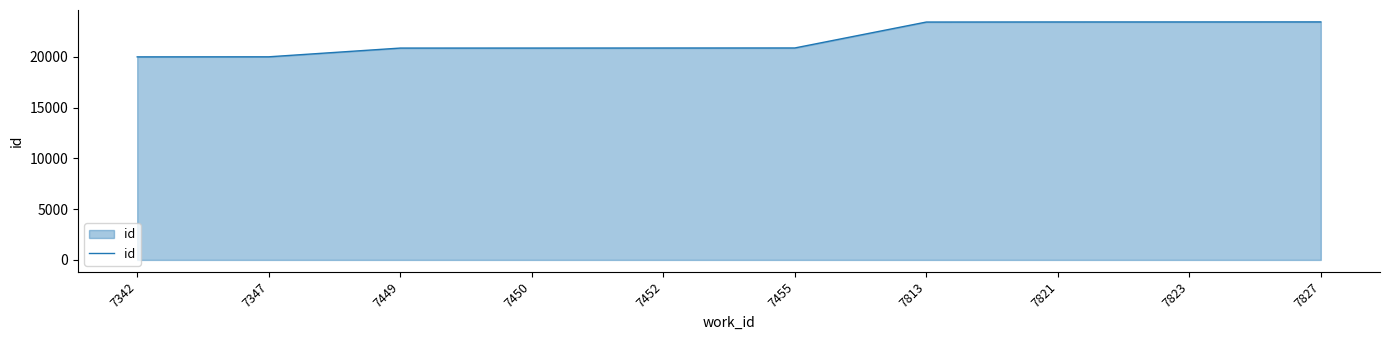

Where is the data nearest to the value 21714?

7455